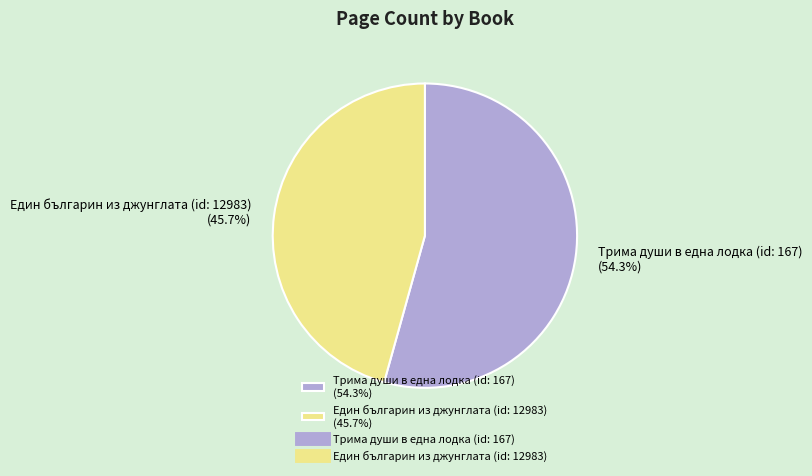

What is the ratio of the value at Един българин из джунглата (id: 12983) (45.7%) to the value at Трима души в една лодка (id: 167) (54.3%)?

0.8